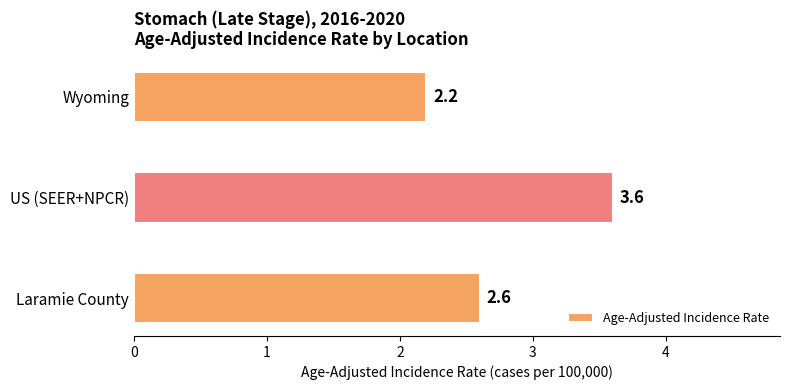

Are the bars grouped side by side (vs. stacked)?

No